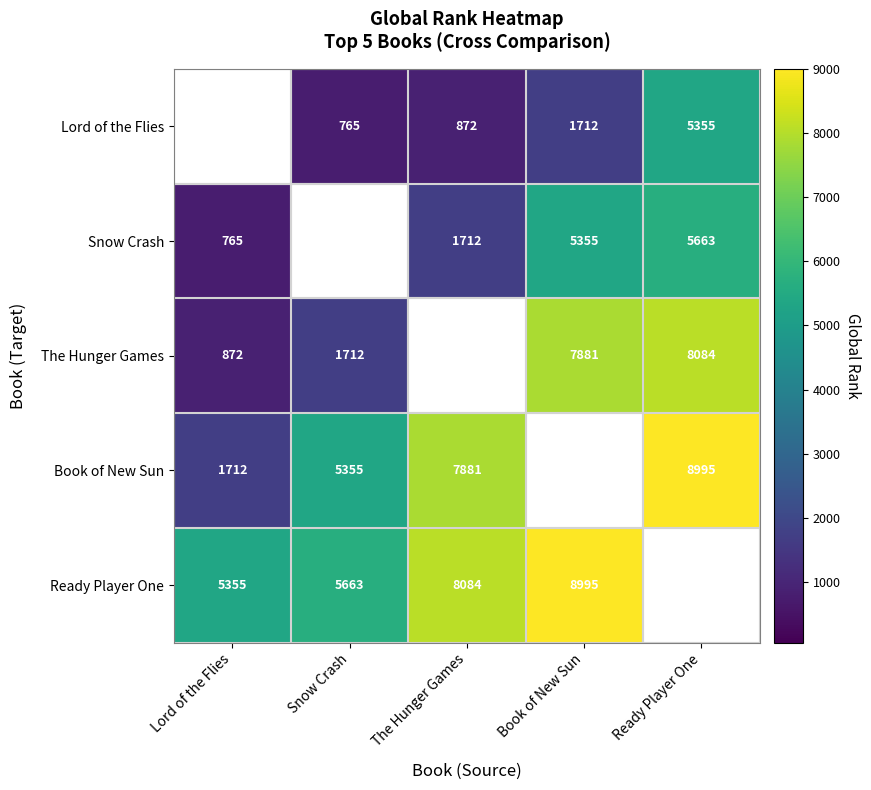

The Ready Player One series shows 13600 at Book of New Sun. True or false?

False